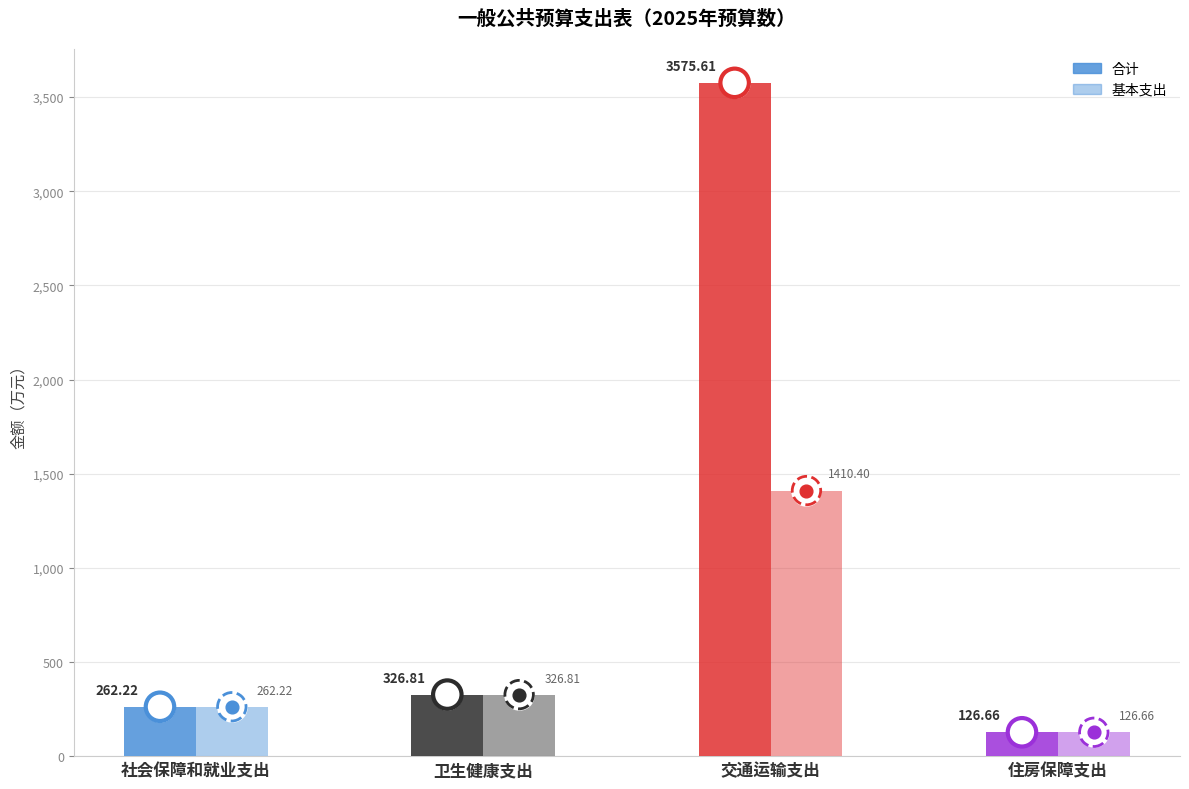

What is the total value across all series at 交通运输支出?

4986.0